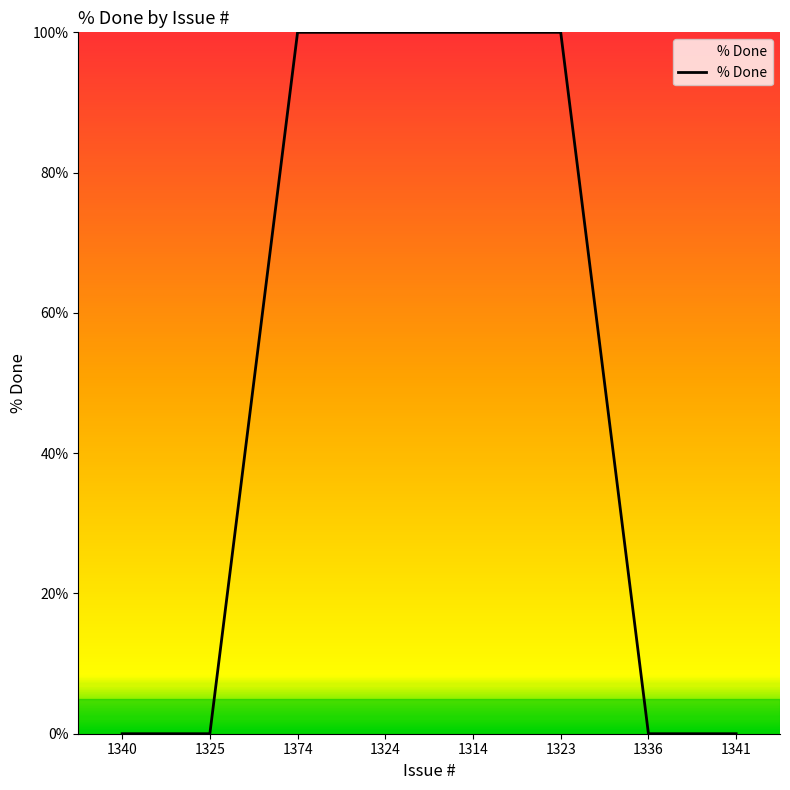

Reading right to left, extract all data points from this chart.

0	0	100	100	100	100	0	0